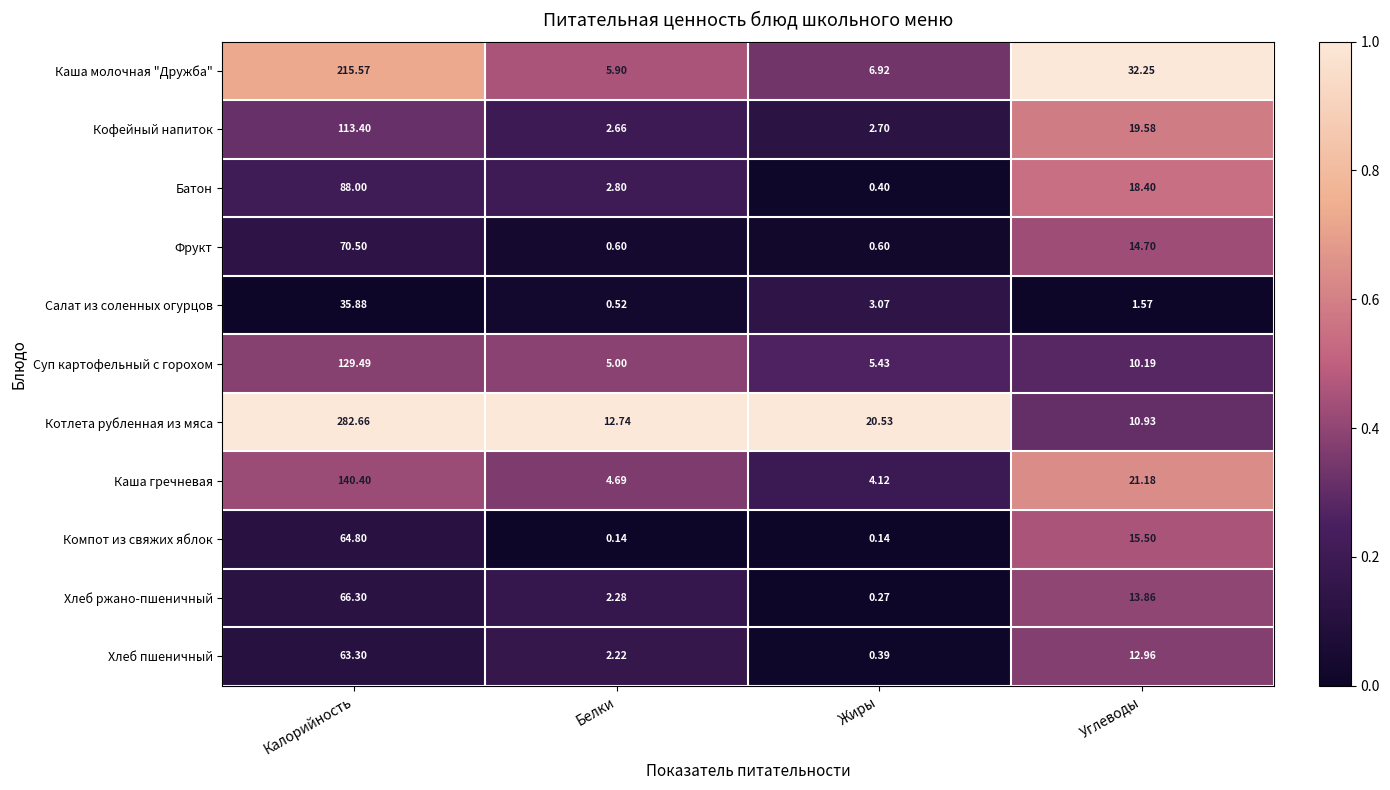

Rank the series by their maximum value, from highest to lowest.

Котлета рубленная из мяса, Каша молочная "Дружба", Каша гречневая, Суп картофельный с горохом, Кофейный напиток, Батон, Фрукт, Хлеб ржано-пшеничный, Компот из свяжих яблок, Хлеб пшеничный, Салат из соленных огурцов